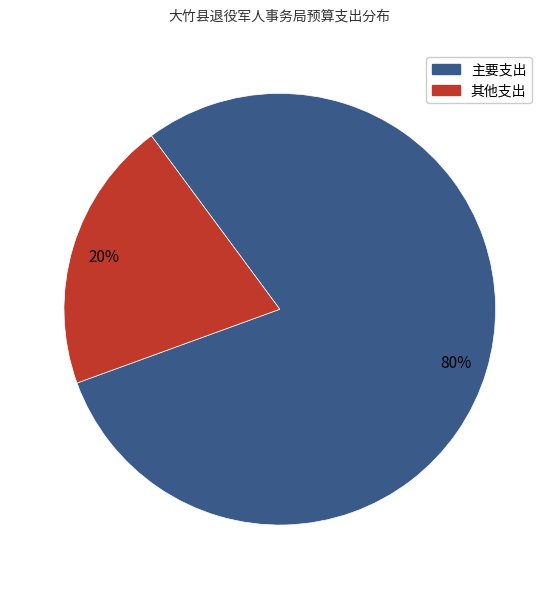

Does any single category account for the majority?

Yes